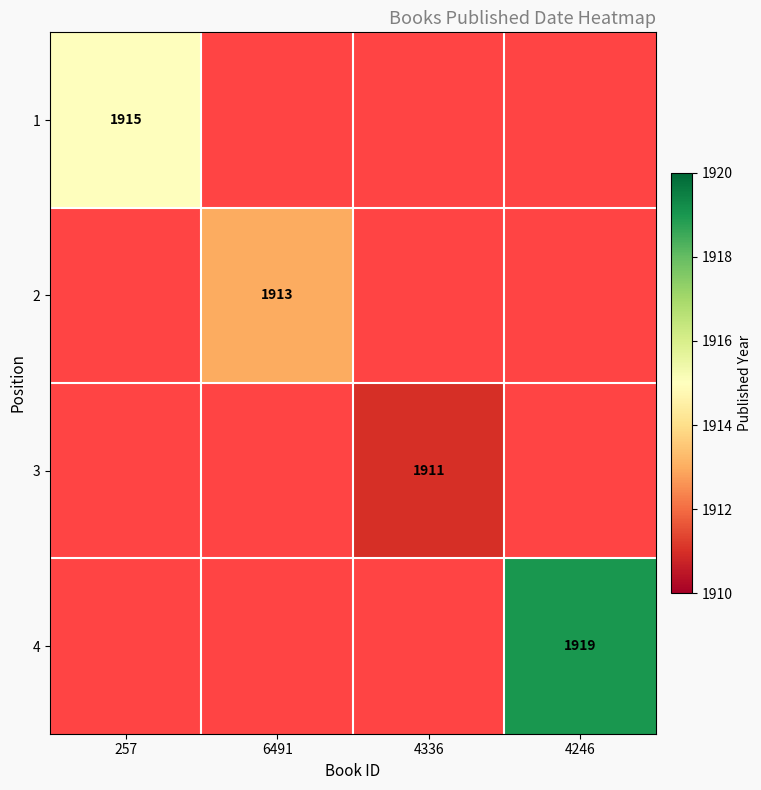

The value of 1 at 257 is 1153. True or false?

False